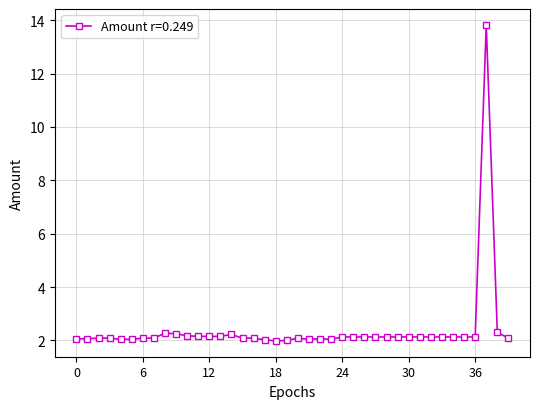

What is the value of the 38th point from the left?

13.8